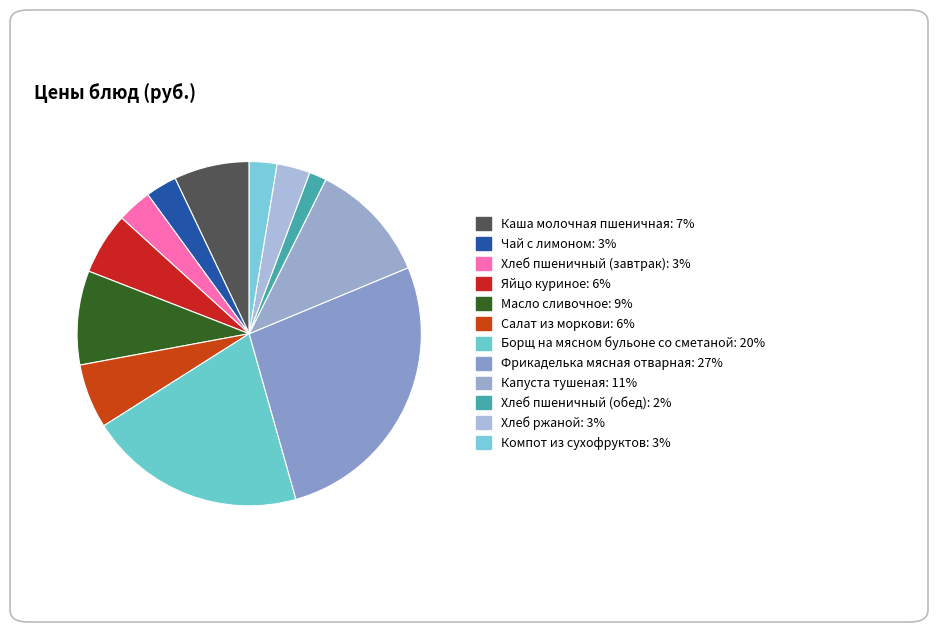

Does Борщ на мясном бульоне со сметаной represent more than half of the total?

No